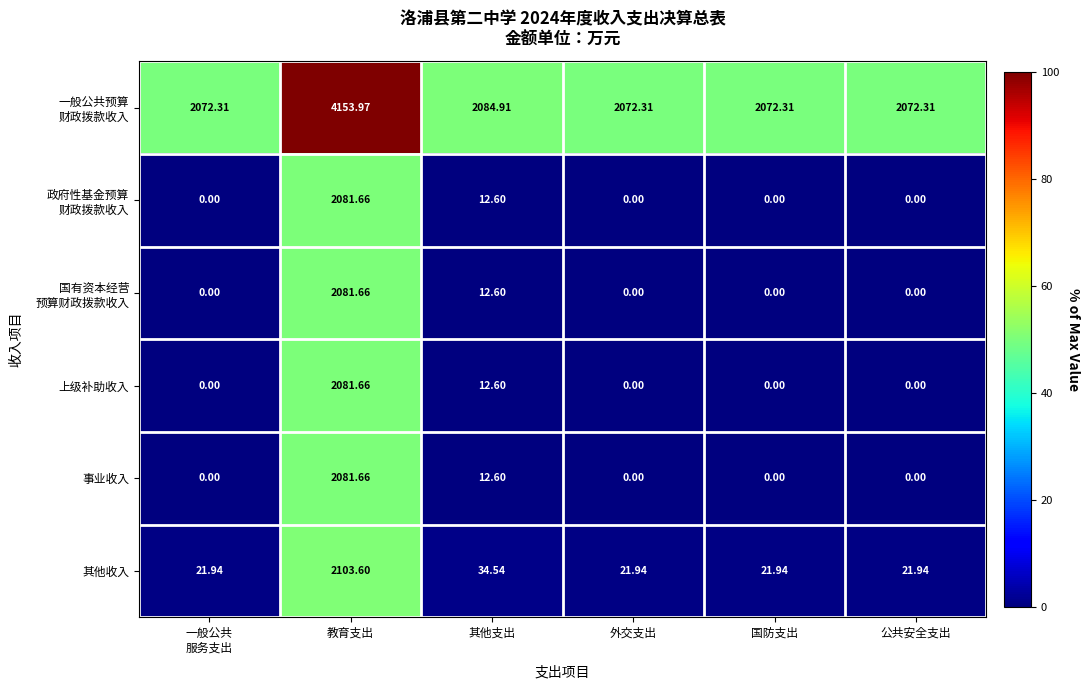

Which label corresponds to the largest value in the chart?

教育支出